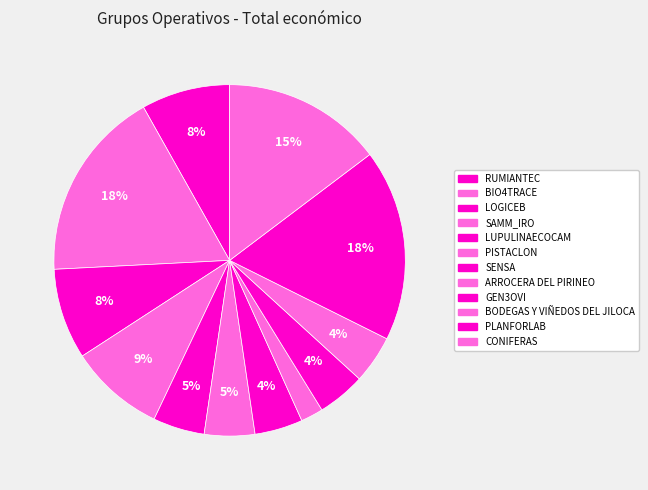

Count the number of slices in the pie.

12